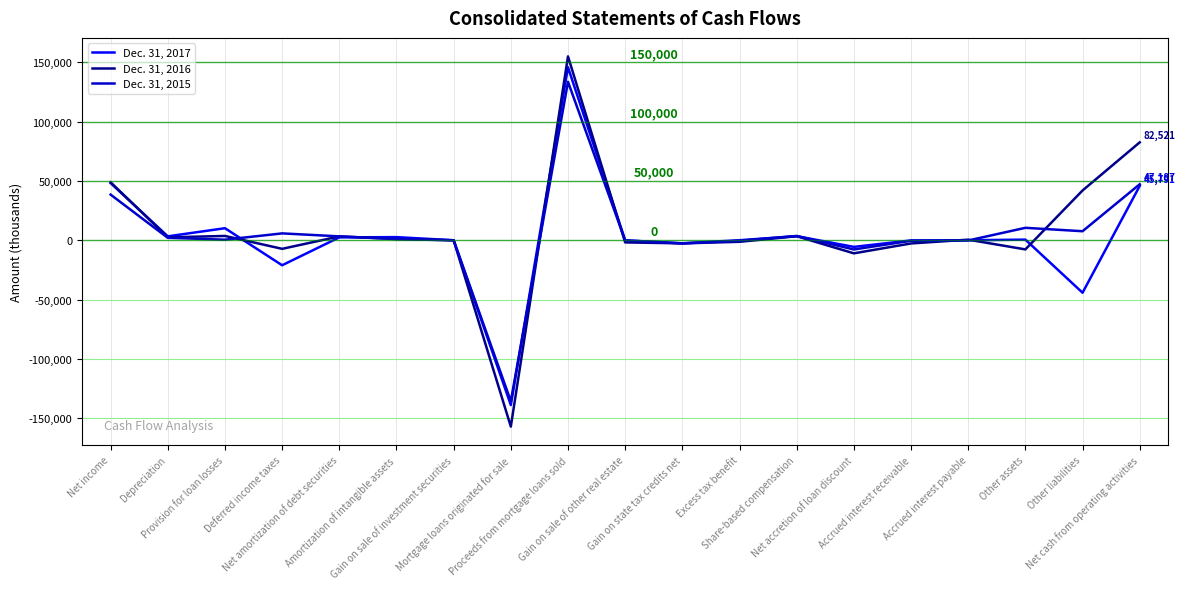

Which series has the widest spread of values?

Dec. 31, 2016